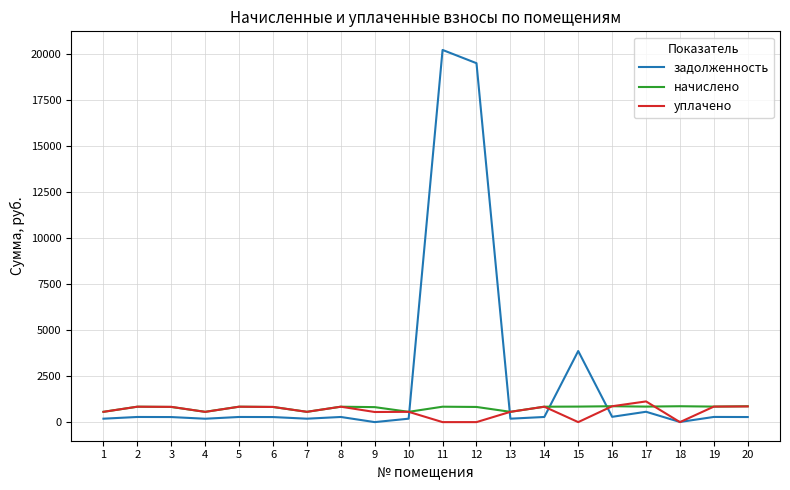

Between 9 and 15, which series saw the biggest shift?

задолженность